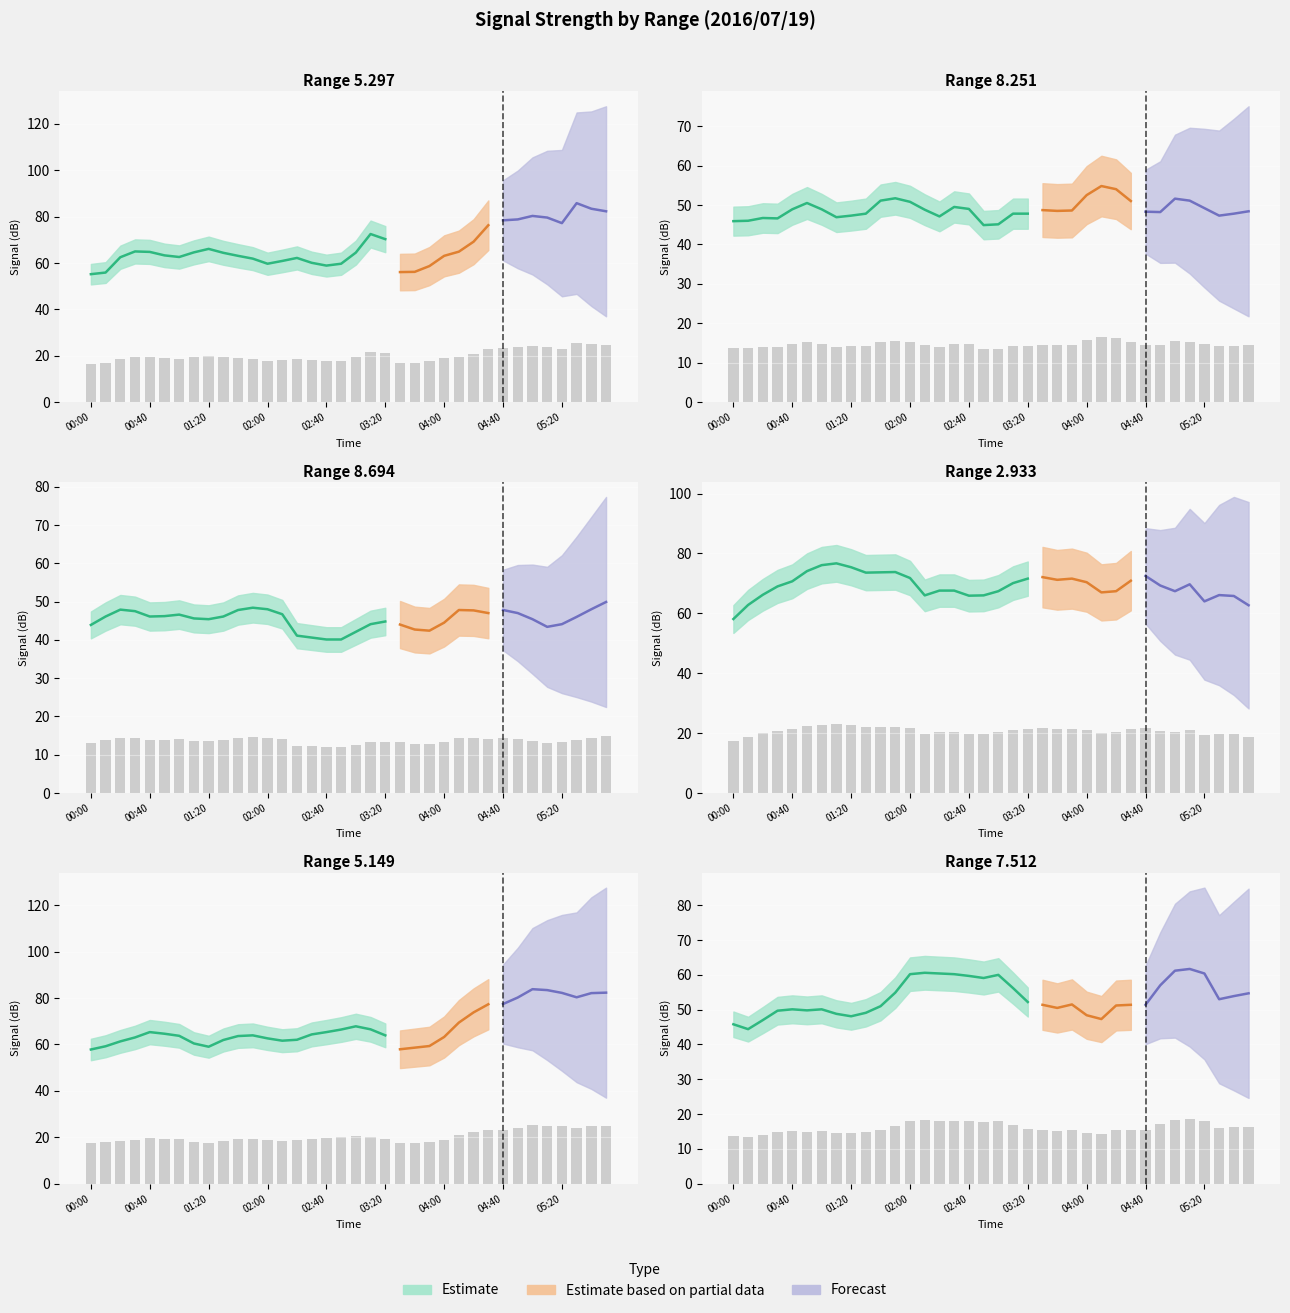

Which series changed the most between 2016/07/19 02:20 and 2016/07/19 02:30?

8.251